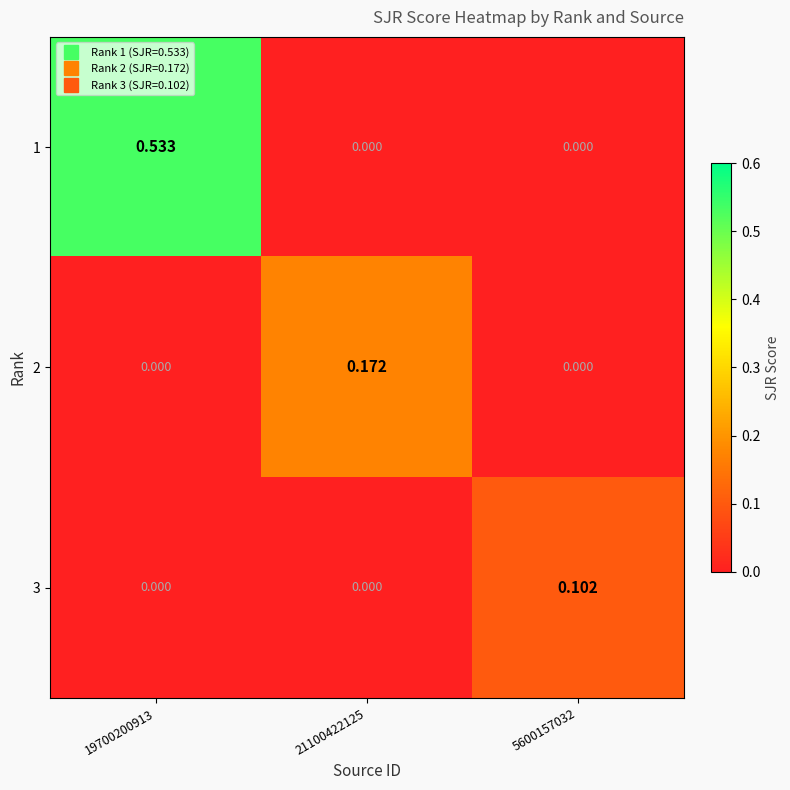

Count the number of data series in this chart.

3